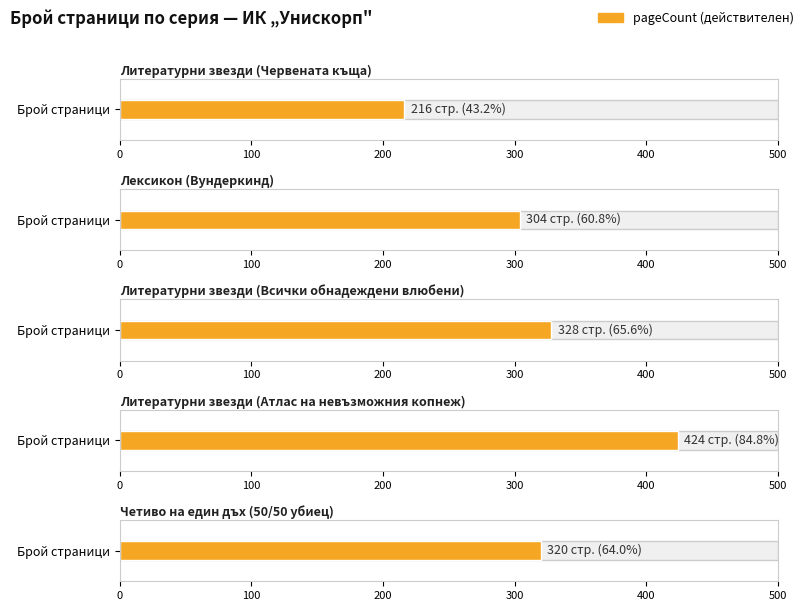

The value at Литературни звезди is 576. True or false?

False